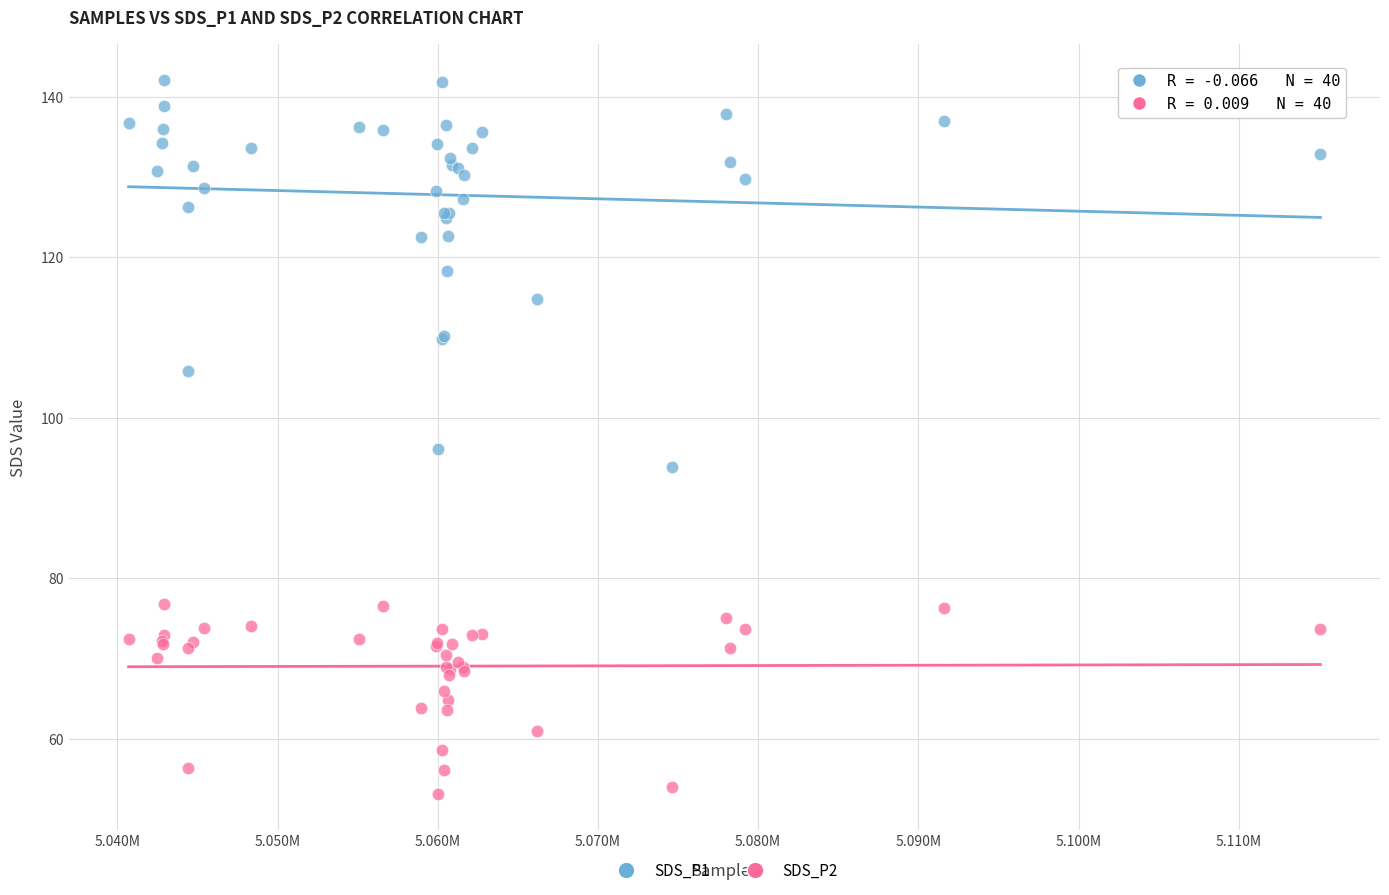

What is the X range (max minus min) for the scatter plot?

74389.0